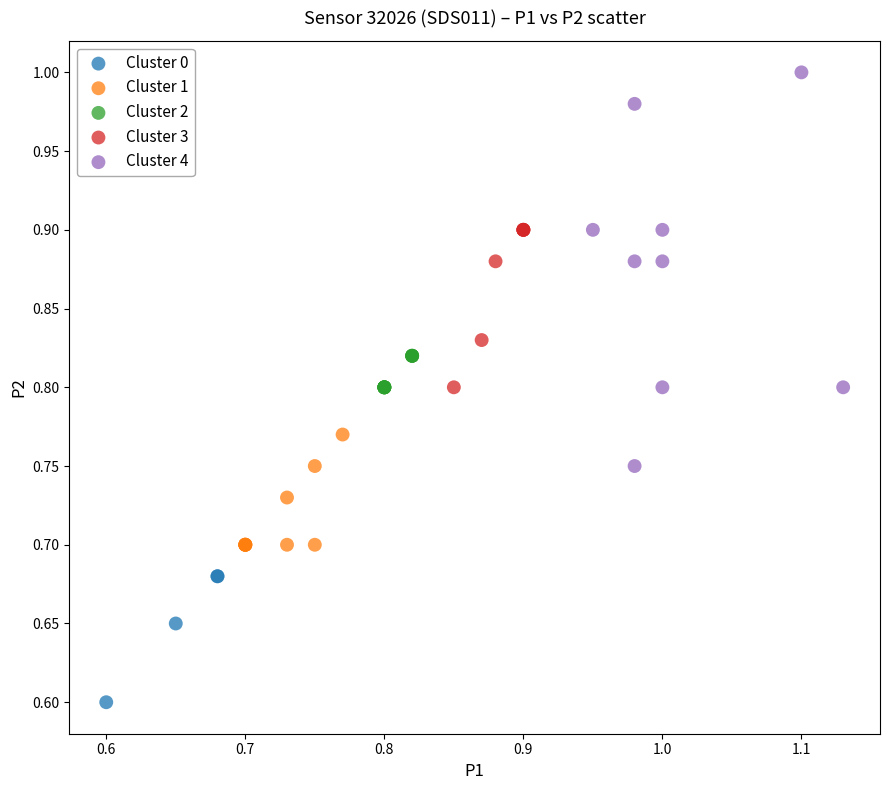

Which series reaches the minimum Y coordinate?

Cluster 0